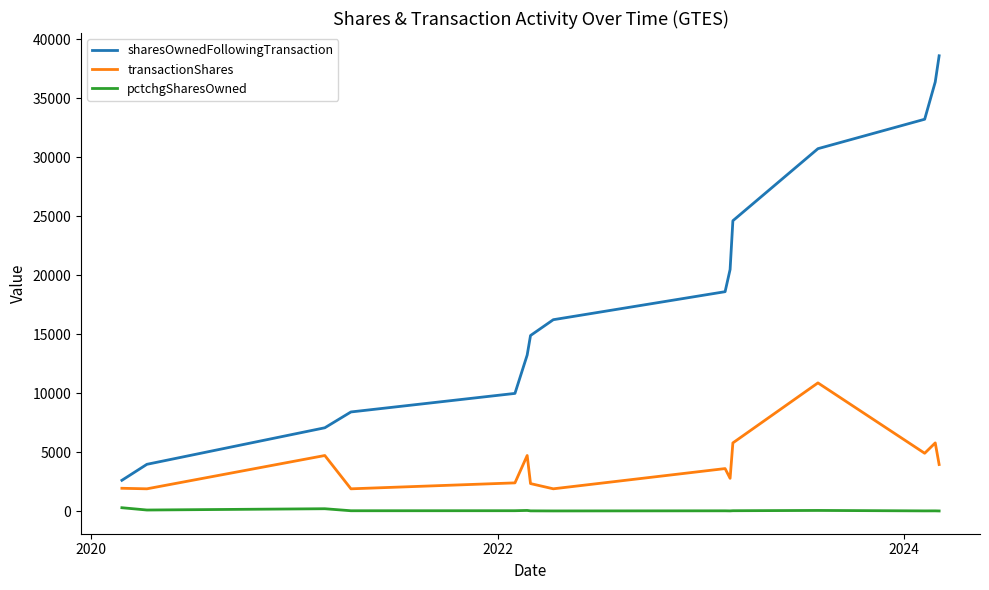

List the series in order of their peak value, highest first.

sharesOwnedFollowingTransaction, transactionShares, pctchgSharesOwned